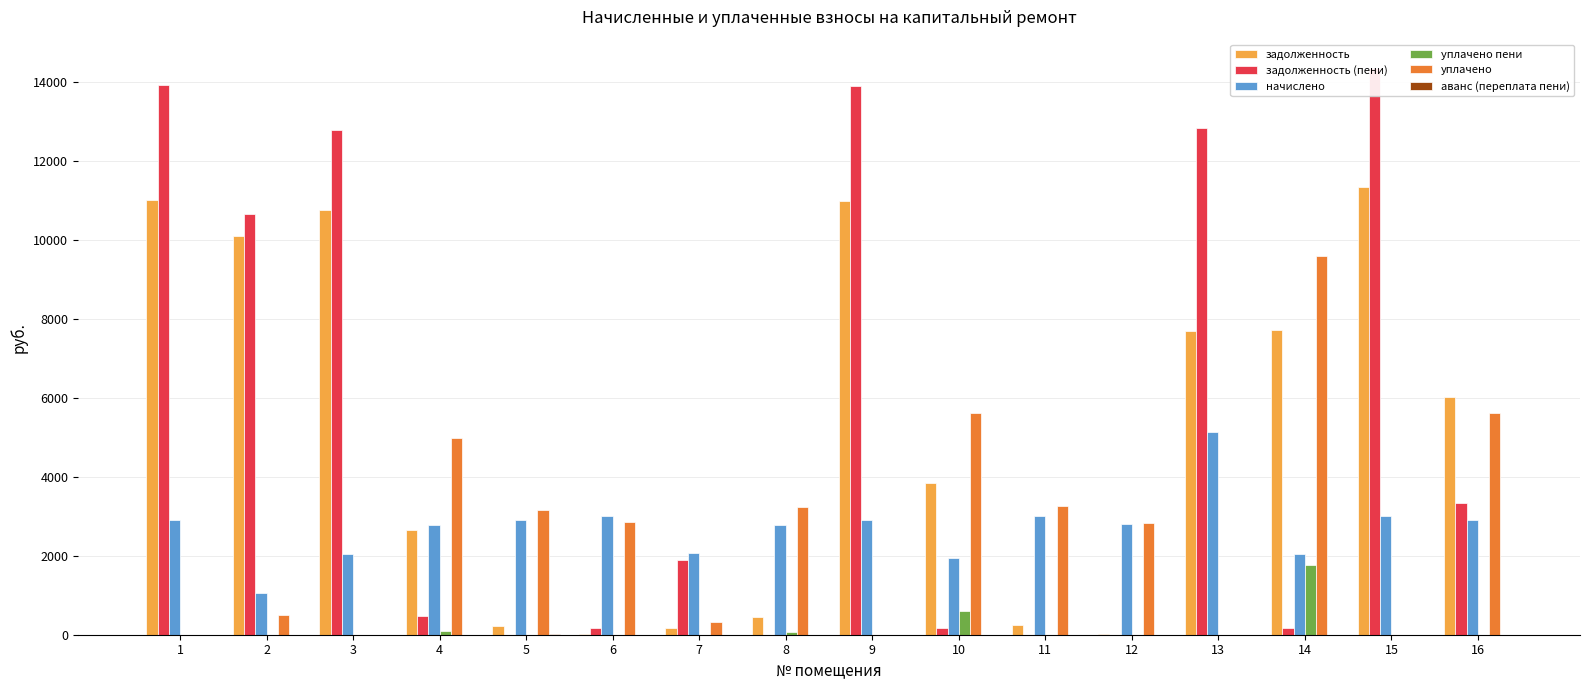

What is the difference between the maximum and minimum values in the задолженность series?

11341.3